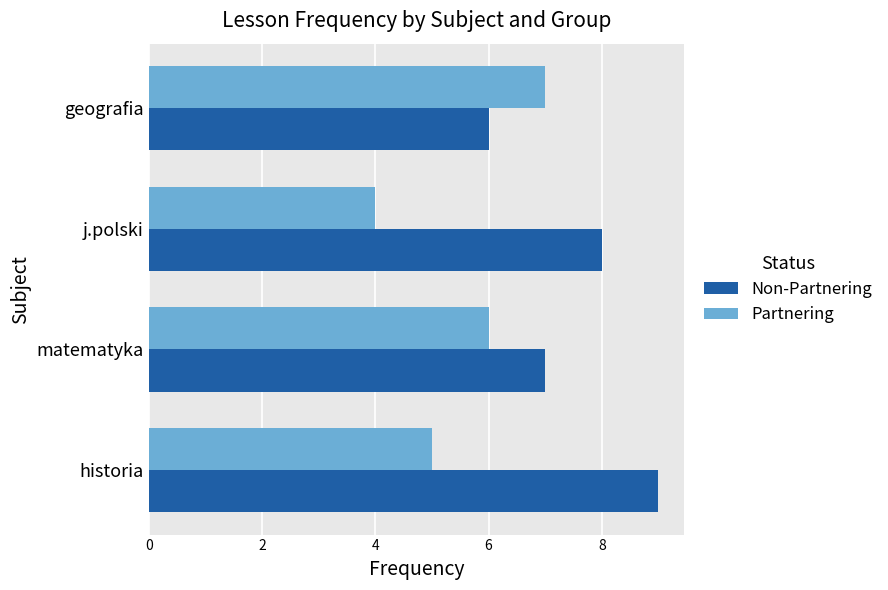

At which label is Non-Partnering closest to 7?

matematyka